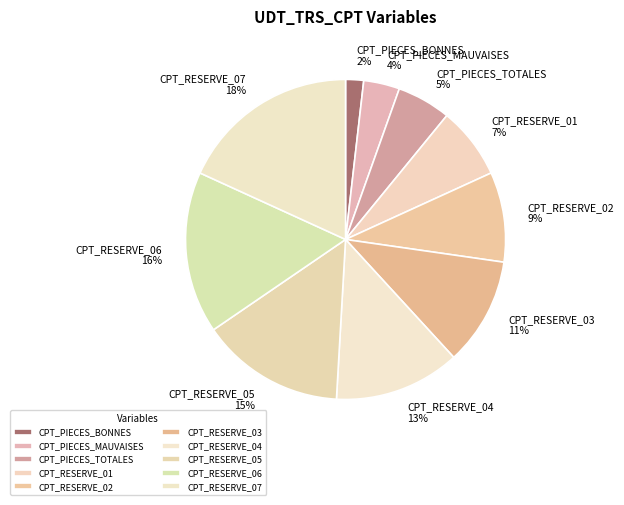

Which has a higher value, CPT_RESERVE_05 or CPT_RESERVE_03?

CPT_RESERVE_05